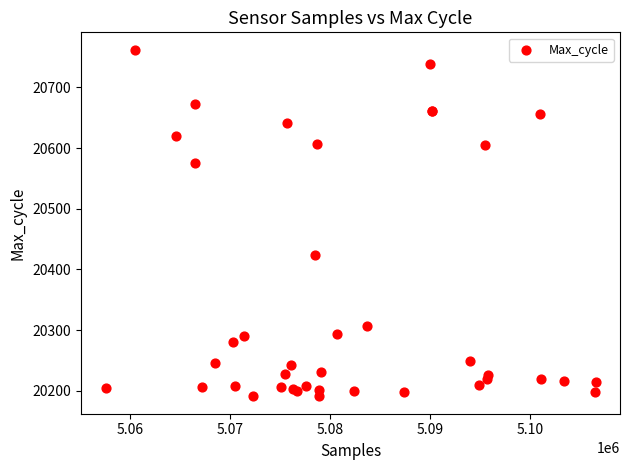

What Y value in the scatter plot is closest to 20476?

20424